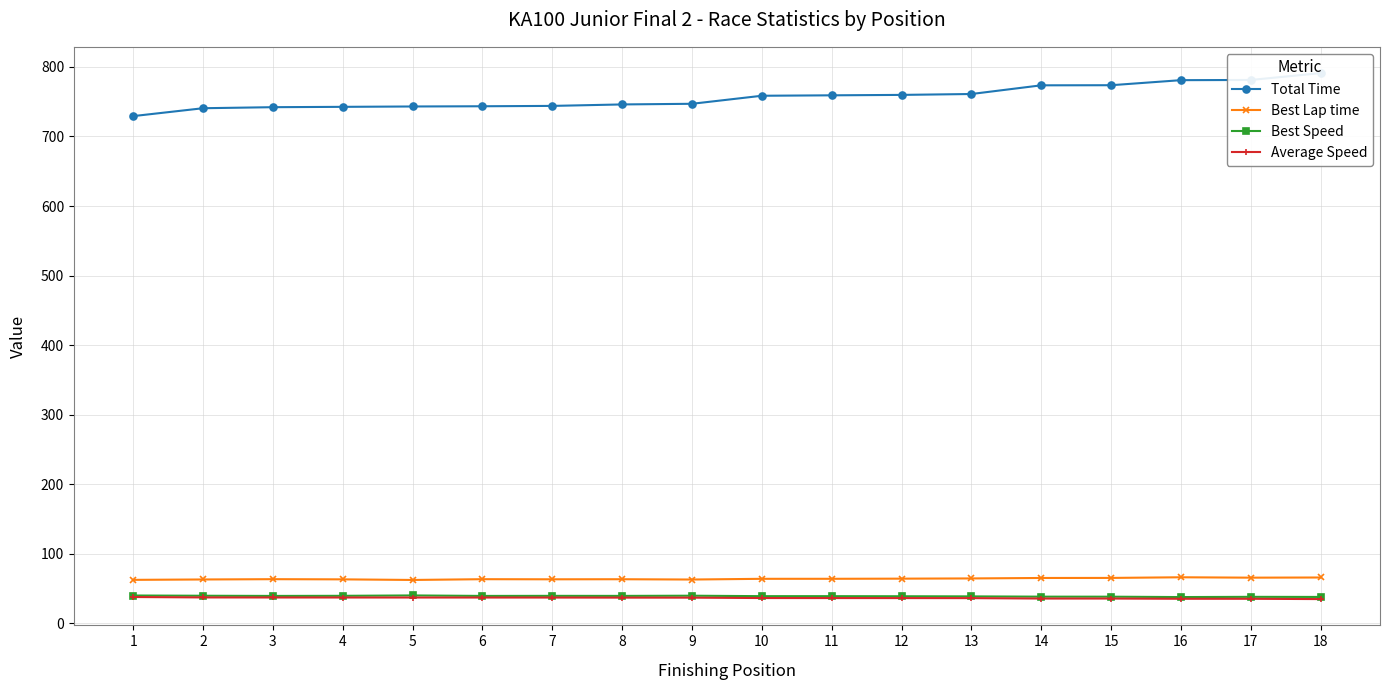

What is the difference between the maximum and minimum values in the Best Lap time series?

3.8